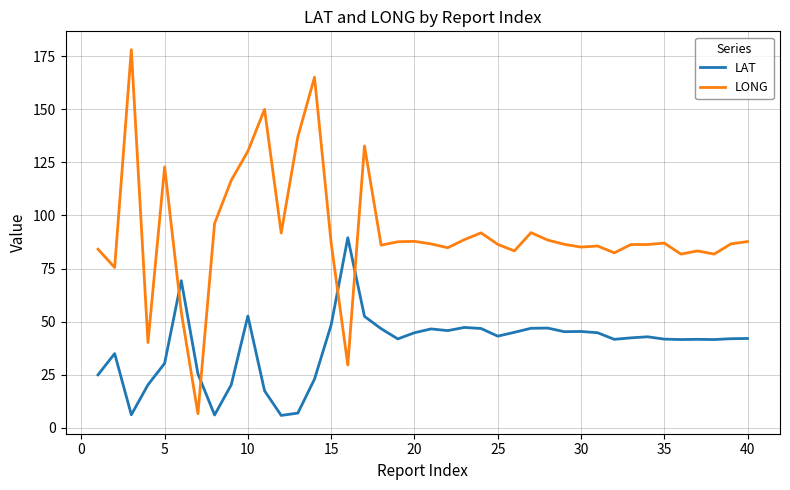

What is the minimum value for LONG?

6.7